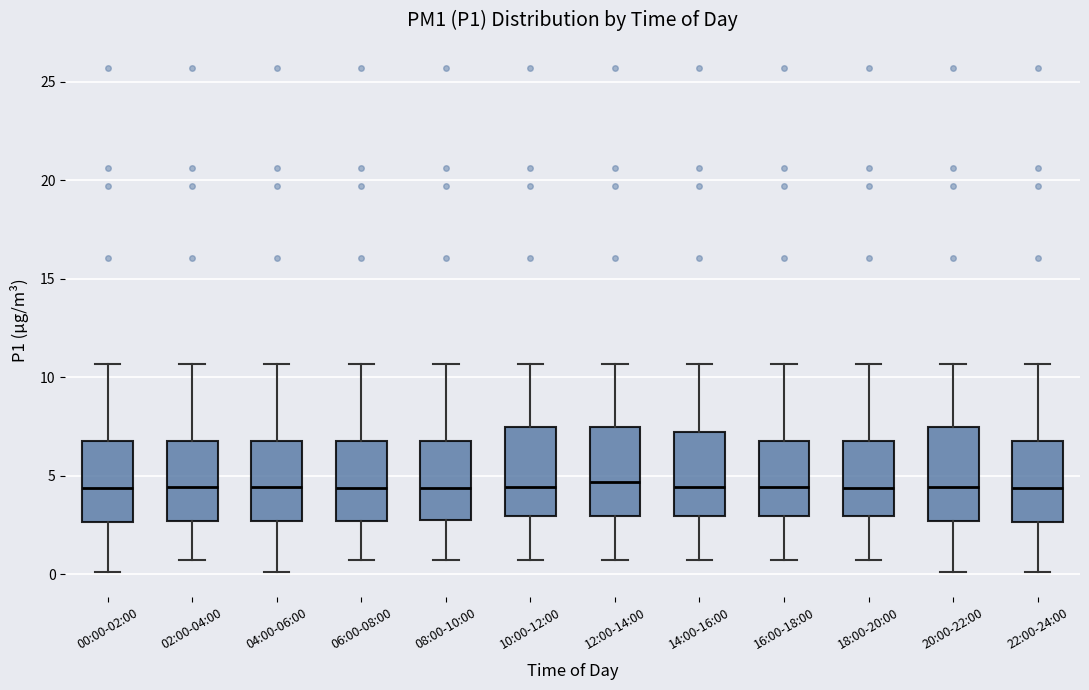

Reading left to right, read every box against the y-axis: the position of its median line, the range the box covers, and the ends of its whiskers. The values are not printed on the chart, so give them approximately, as read against the axis.

00:00-02:00: median 4.5, box 2.5 to 7.0, whiskers 0.0 to 10.5
02:00-04:00: median 4.5, box 2.5 to 7.0, whiskers 0.5 to 10.5
04:00-06:00: median 4.5, box 2.5 to 7.0, whiskers 0.0 to 10.5
06:00-08:00: median 4.5, box 2.5 to 7.0, whiskers 0.5 to 10.5
08:00-10:00: median 4.5, box 2.5 to 7.0, whiskers 0.5 to 10.5
10:00-12:00: median 4.5, box 3.0 to 7.5, whiskers 0.5 to 10.5
12:00-14:00: median 4.5, box 3.0 to 7.5, whiskers 0.5 to 10.5
14:00-16:00: median 4.5, box 3.0 to 7.0, whiskers 0.5 to 10.5
16:00-18:00: median 4.5, box 3.0 to 7.0, whiskers 0.5 to 10.5
18:00-20:00: median 4.5, box 3.0 to 7.0, whiskers 0.5 to 10.5
20:00-22:00: median 4.5, box 2.5 to 7.5, whiskers 0.0 to 10.5
22:00-24:00: median 4.5, box 2.5 to 7.0, whiskers 0.0 to 10.5